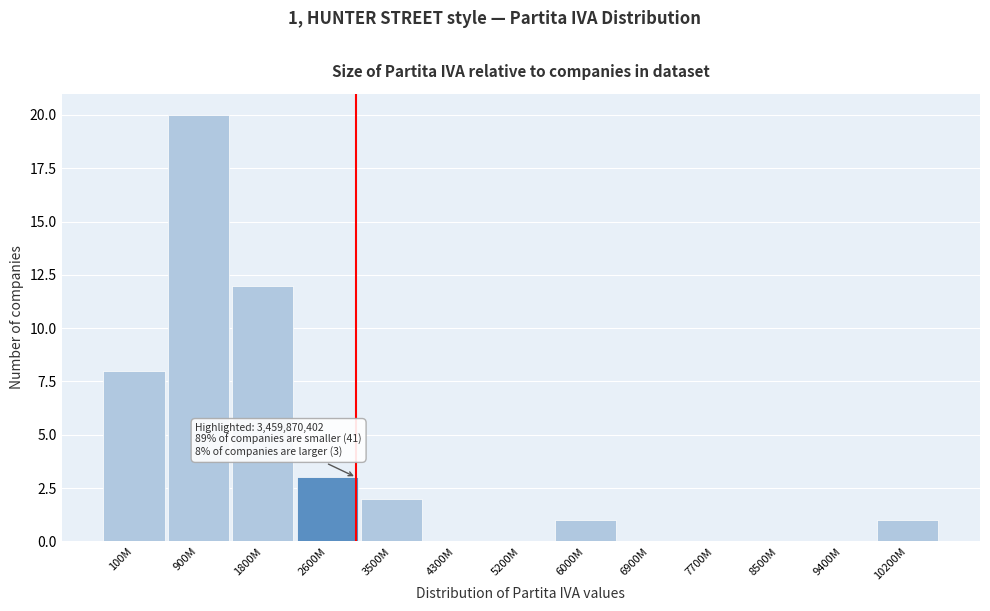

Reading left to right, extract all data points from this chart.

100M=8	900M=20	1800M=12	2600M=3	3500M=2	4300M=0	5200M=0	6000M=1	6900M=0	7700M=0	8500M=0	9400M=0	10200M=1